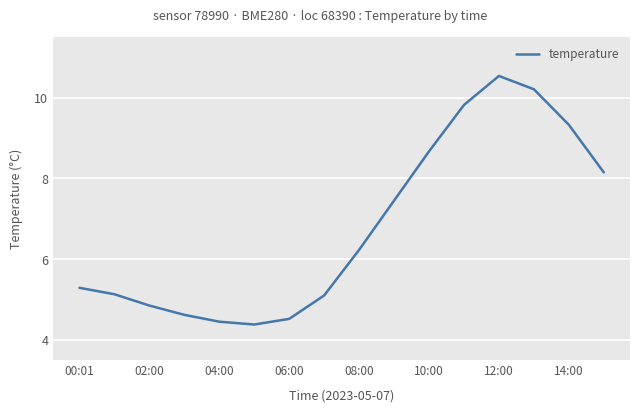

What is the sum of all values?

108.7